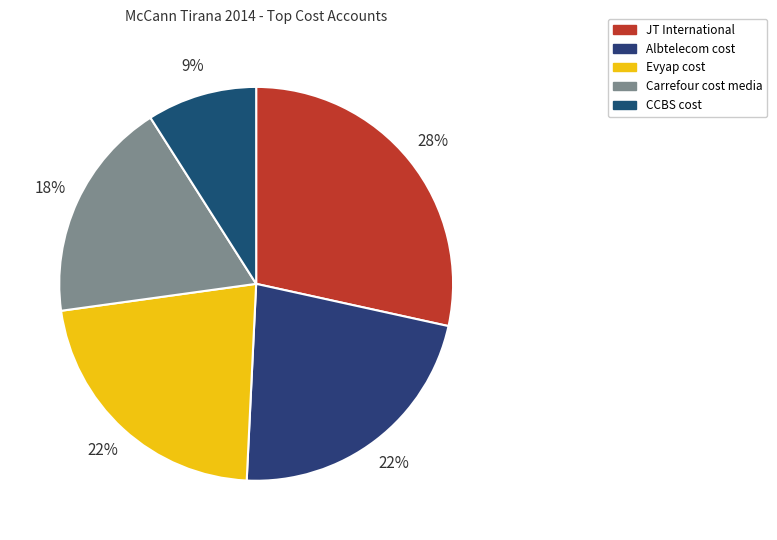

To the nearest percent, what percentage of the pie is Carrefour cost media?

18%